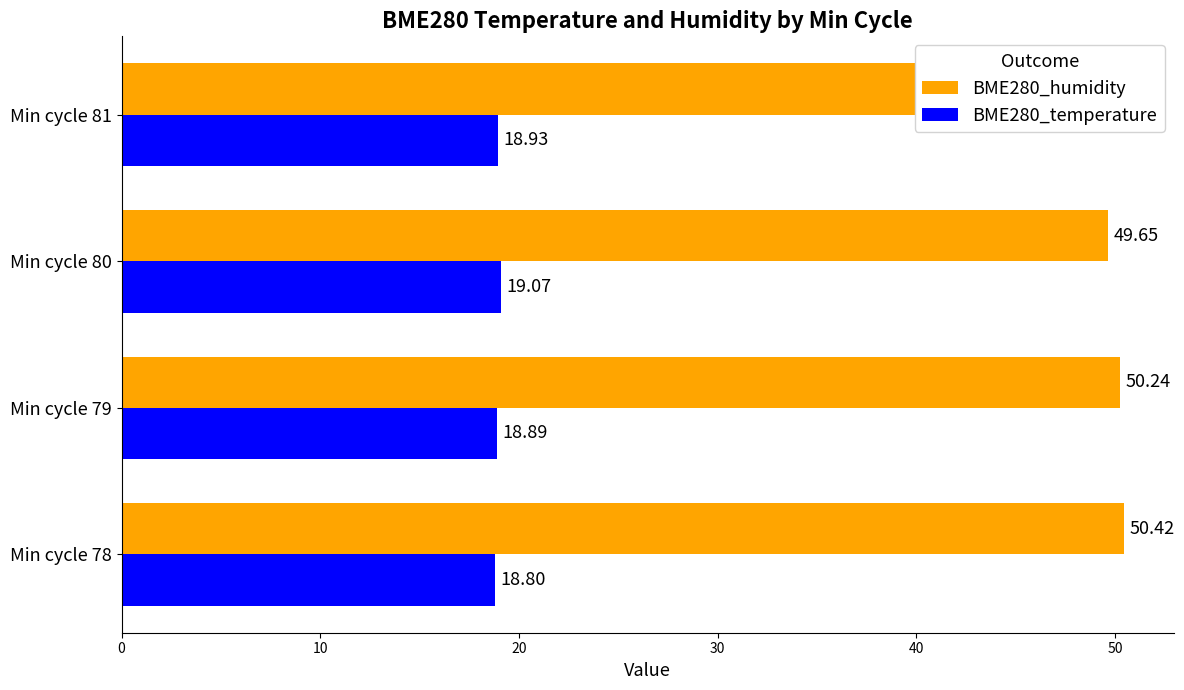

What is the difference between the maximum and minimum values in the BME280_temperature series?

0.3